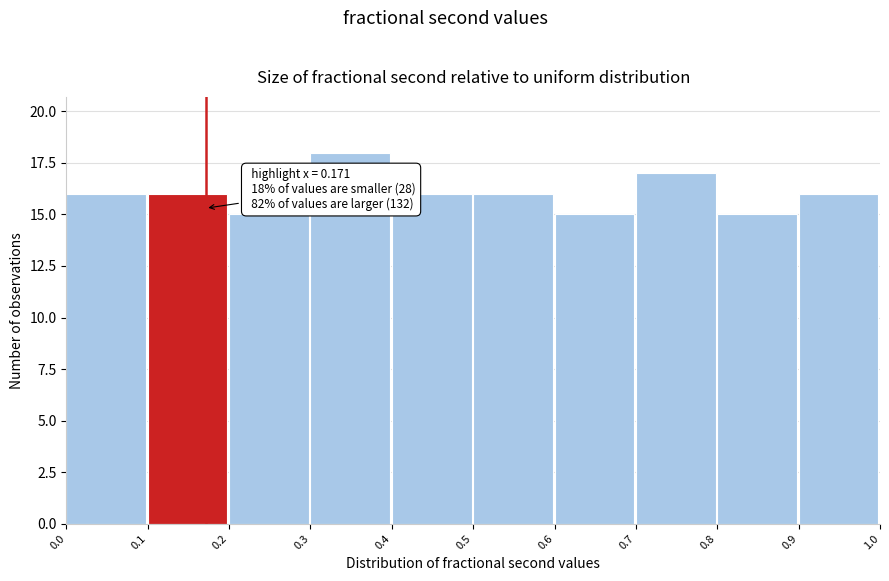

Which range on the x-axis has the tallest bar?

0.3 to 0.4